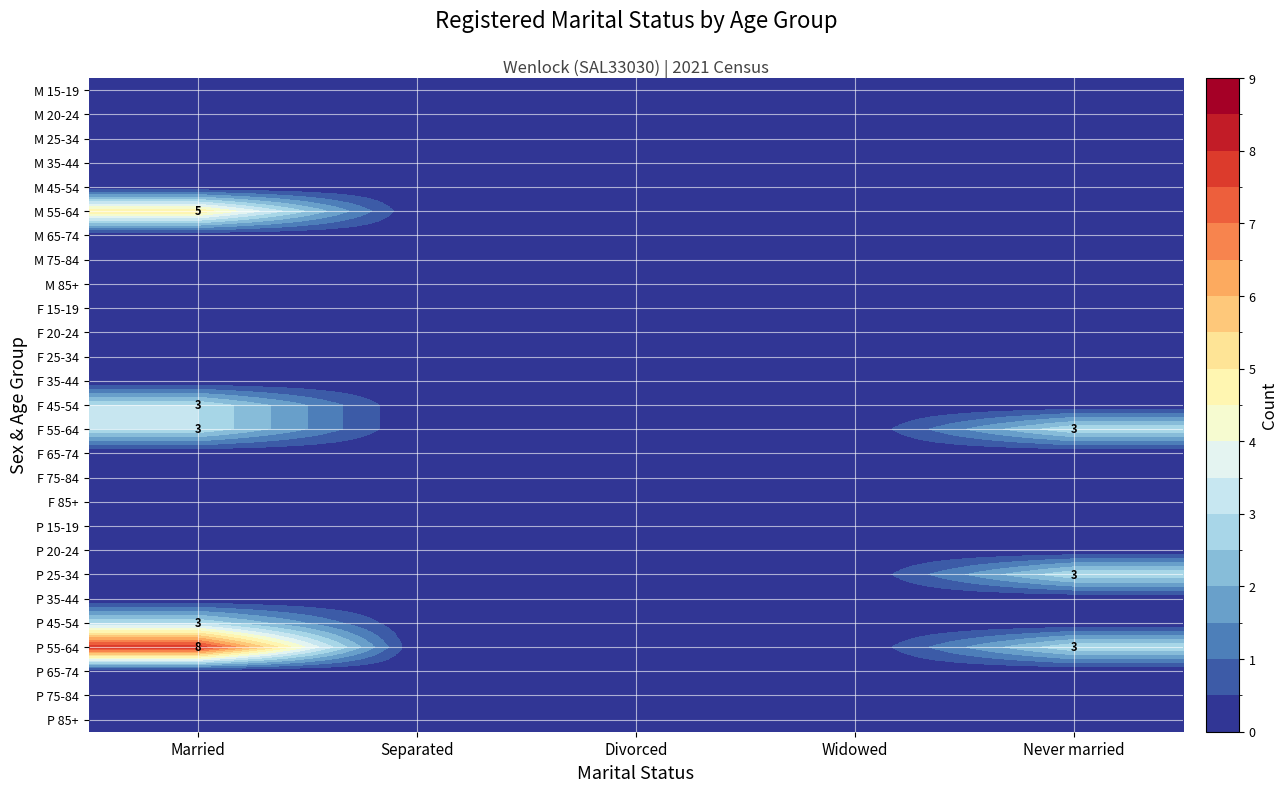

Which category has the lowest value across all series?

Married